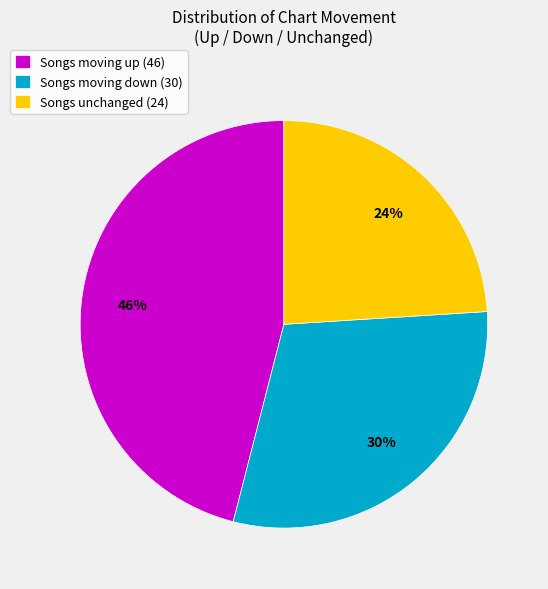

To the nearest percent, what percentage of the pie is Songs unchanged (24)?

24%